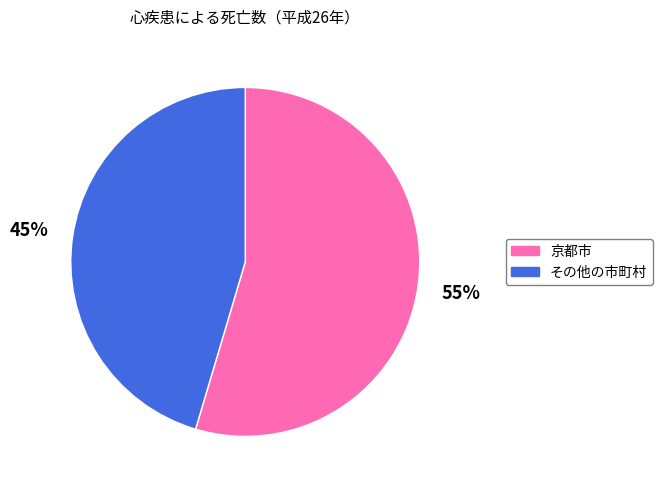

How many slices are in this pie chart?

2